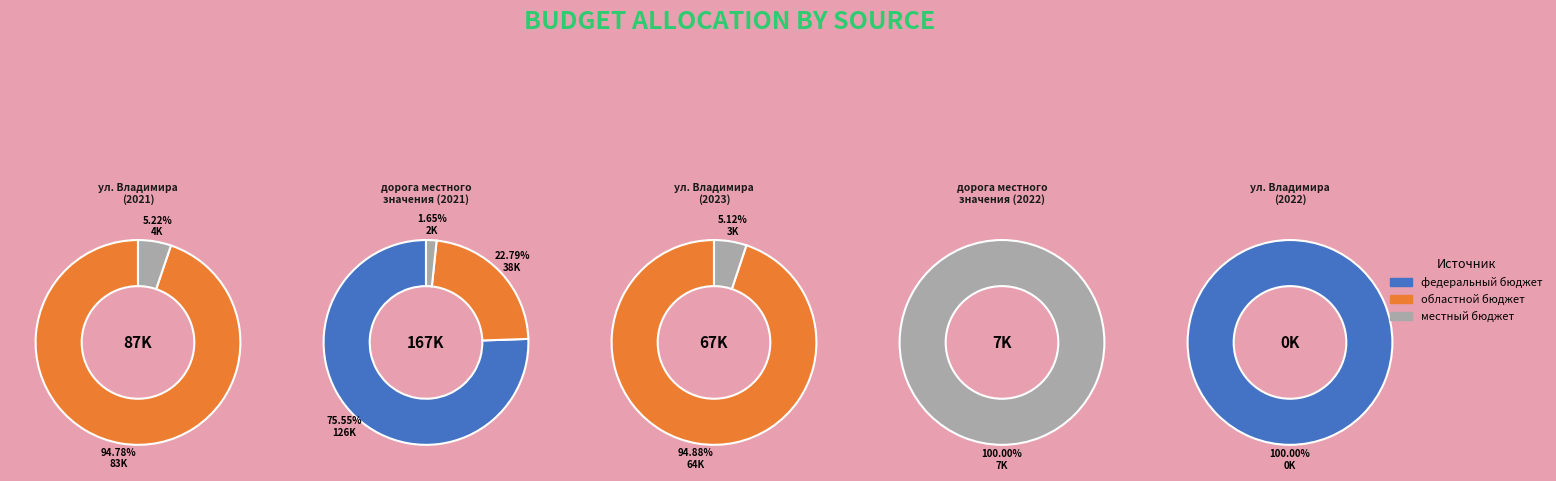

How many segments does this pie chart have?

5